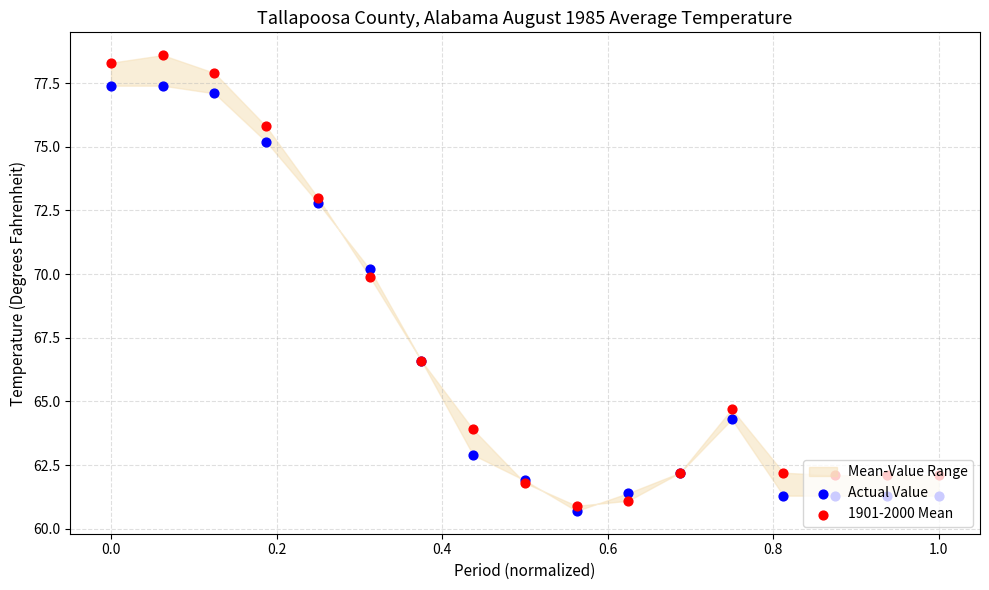

Which series has the largest total across all categories?

1901-2000 Mean